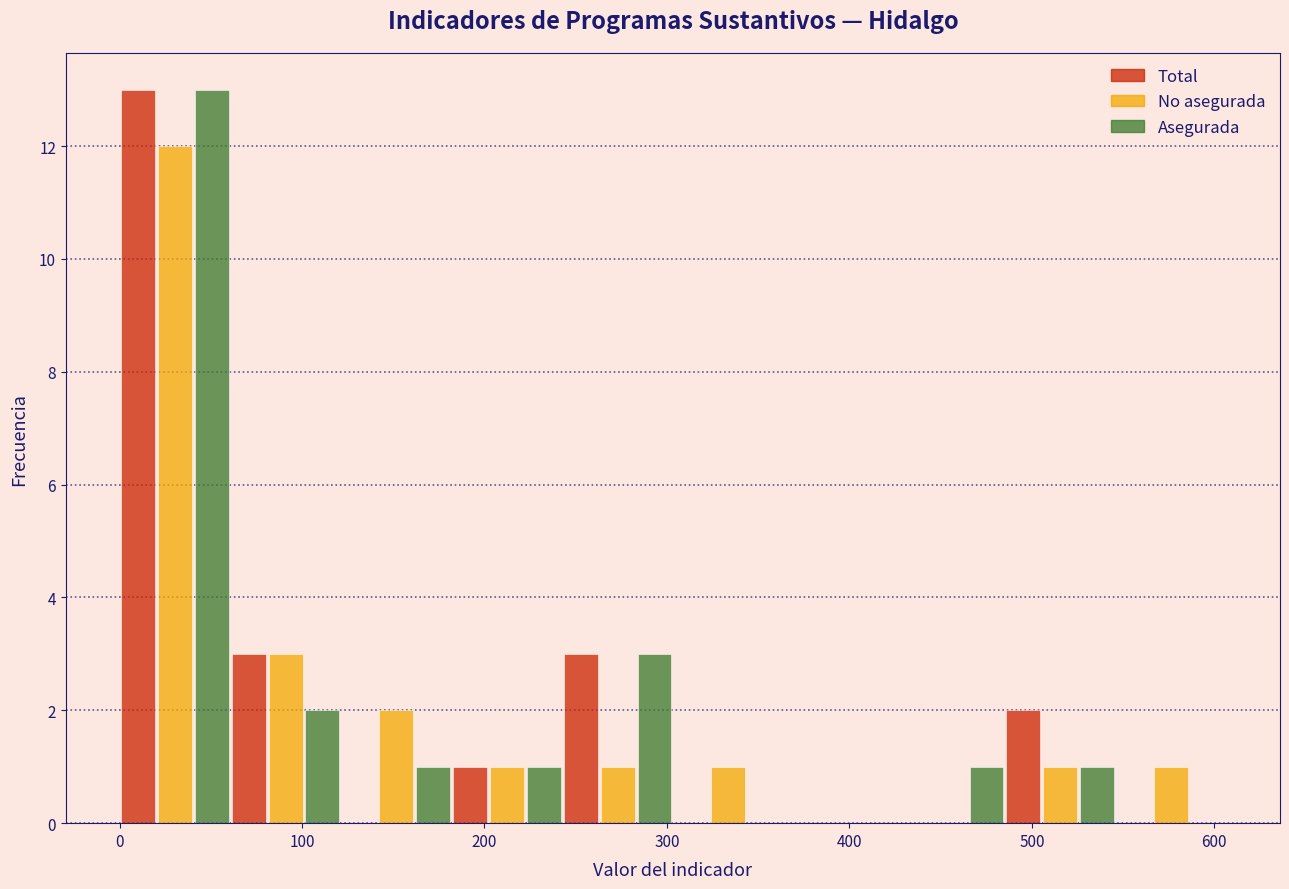

In the Asegurada series, which range on the x-axis has the tallest bar?

0 to 60